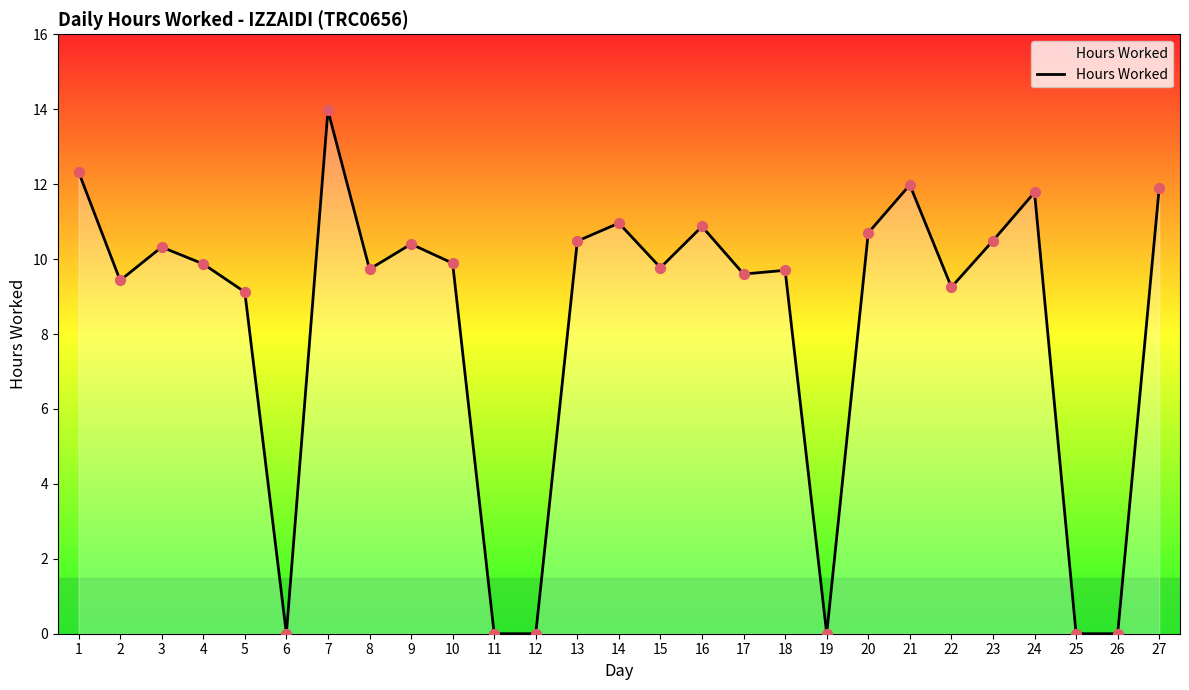

What is the ratio of the value at 16 to the value at 8?

1.1